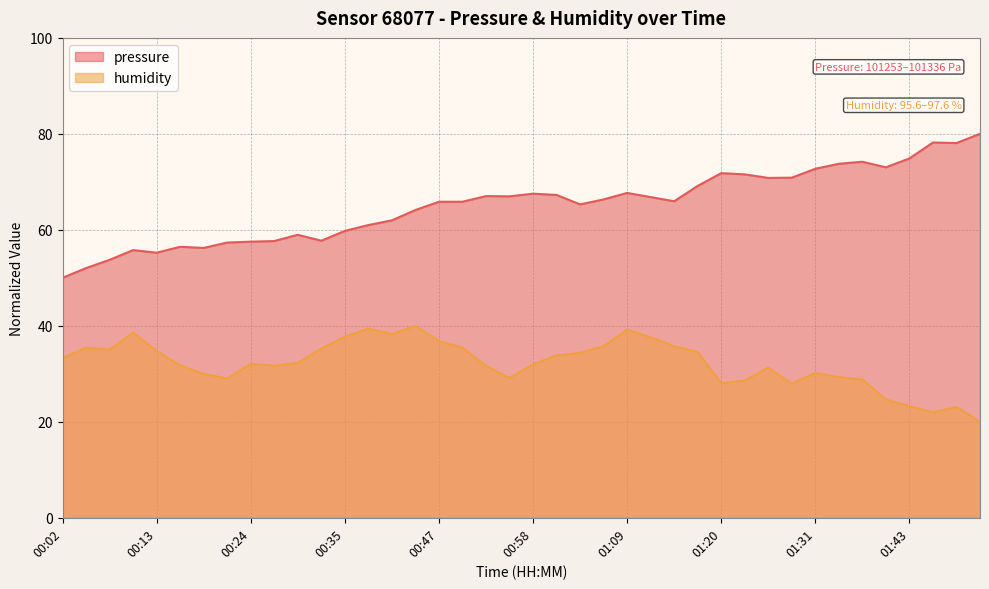

Reading right to left, what are all the values shown in this chart?

pressure: 01:51=80.0	01:48=78.1	01:45=78.2	01:43=74.9	01:40=73.0	01:37=74.2	01:34=73.8	01:31=72.7	01:29=70.9	01:26=70.8	01:23=71.6	01:20=71.8	01:17=69.2	01:15=66.0	01:12=66.8	01:09=67.7	01:06=66.3	01:03=65.3	01:01=67.3	00:58=67.5	00:55=67.0	00:52=67.0	00:49=65.9	00:47=65.9	00:44=64.1	00:41=62.0	00:38=61.0	00:35=59.8	00:33=57.7	00:30=59.0	00:27=57.7	00:24=57.5	00:21=57.4	00:18=56.2	00:16=56.5	00:13=55.2	00:10=55.8	00:07=53.8	00:04=52.0	00:02=50.0
humidity: 01:51=20.0	01:48=23.1	01:45=22.0	01:43=23.3	01:40=24.7	01:37=28.8	01:34=29.3	01:31=30.2	01:29=27.9	01:26=31.3	01:23=28.6	01:20=28.0	01:17=34.6	01:15=35.7	01:12=37.6	01:09=39.2	01:06=35.7	01:03=34.4	01:01=33.9	00:58=32.0	00:55=29.1	00:52=31.7	00:49=35.4	00:47=36.8	00:44=40.0	00:41=38.3	00:38=39.4	00:35=37.7	00:33=35.2	00:30=32.3	00:27=31.7	00:24=32.1	00:21=29.0	00:18=30.0	00:16=31.8	00:13=34.8	00:10=38.6	00:07=35.0	00:04=35.4	00:02=33.3